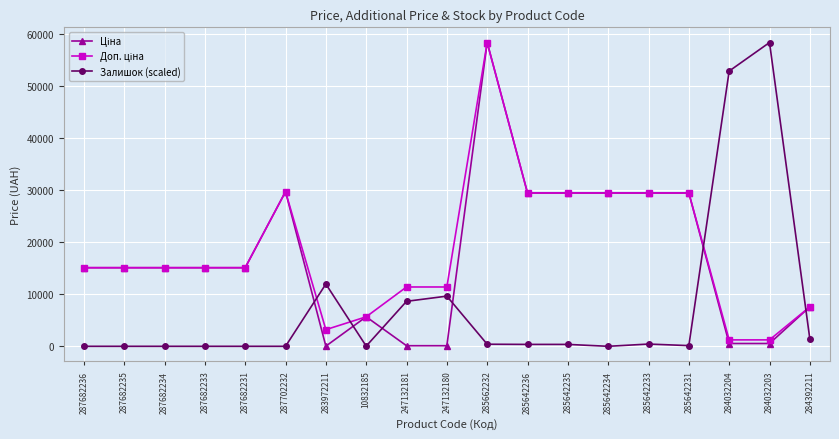

At which category is the sum across all series the highest?

285662232